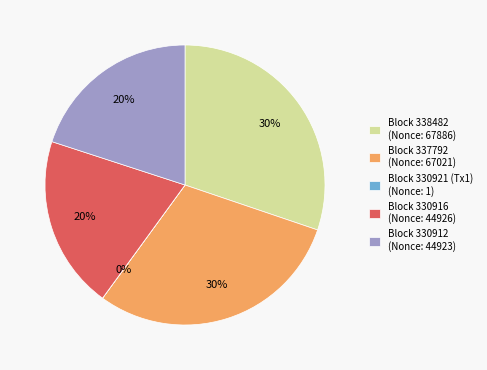

True or false: Block 337792 (Nonce: 67021) accounts for 30% of the total.

True